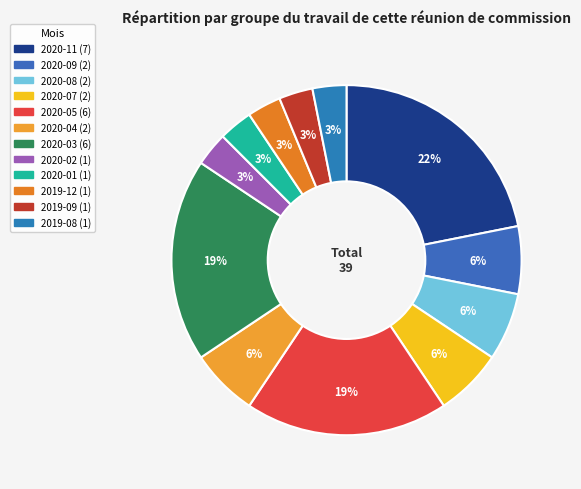

How many segments does this pie chart have?

12